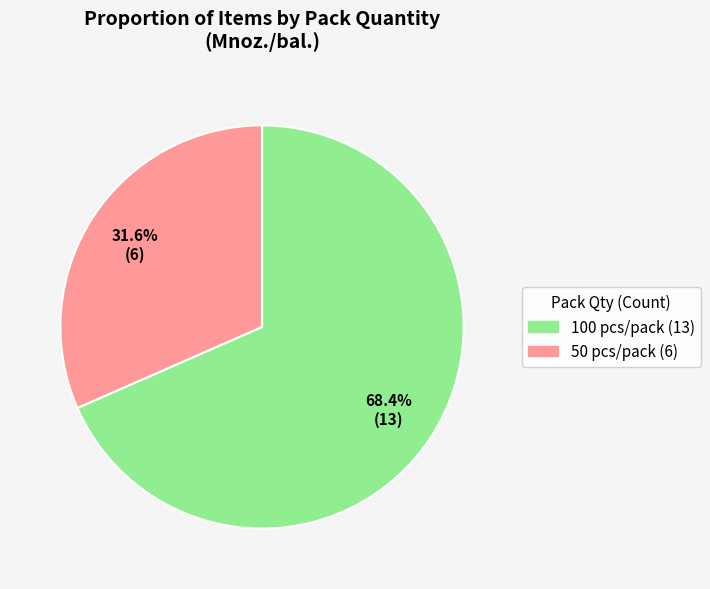

Is there any slice that represents more than half of the pie?

Yes